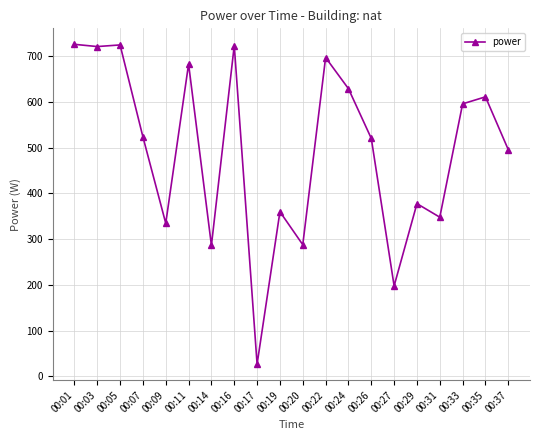

What is the greatest value displayed?

726.3